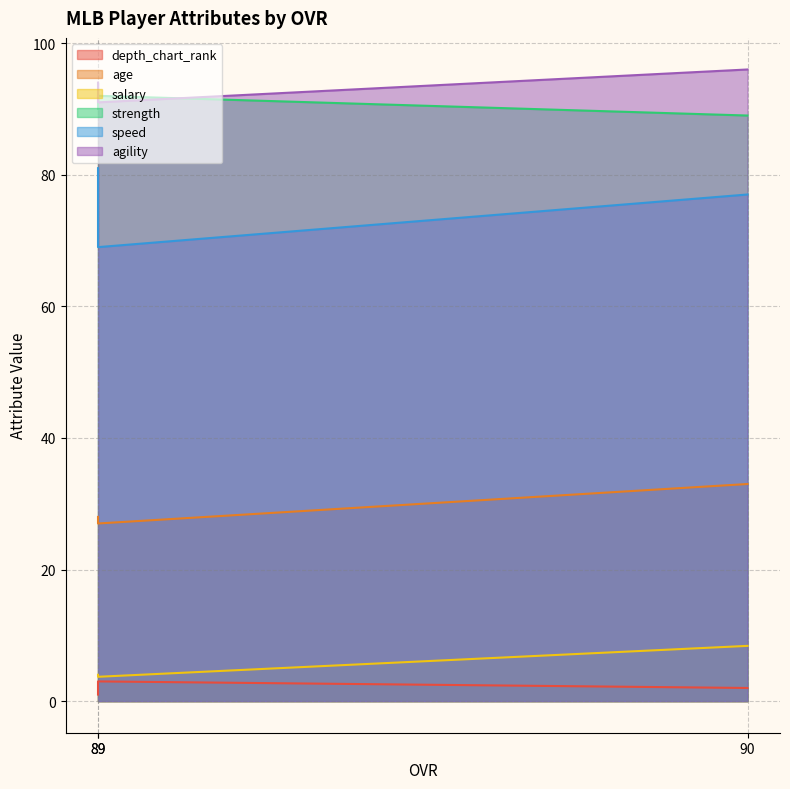

List the labels in order of age value, largest first.

90, 89, 89